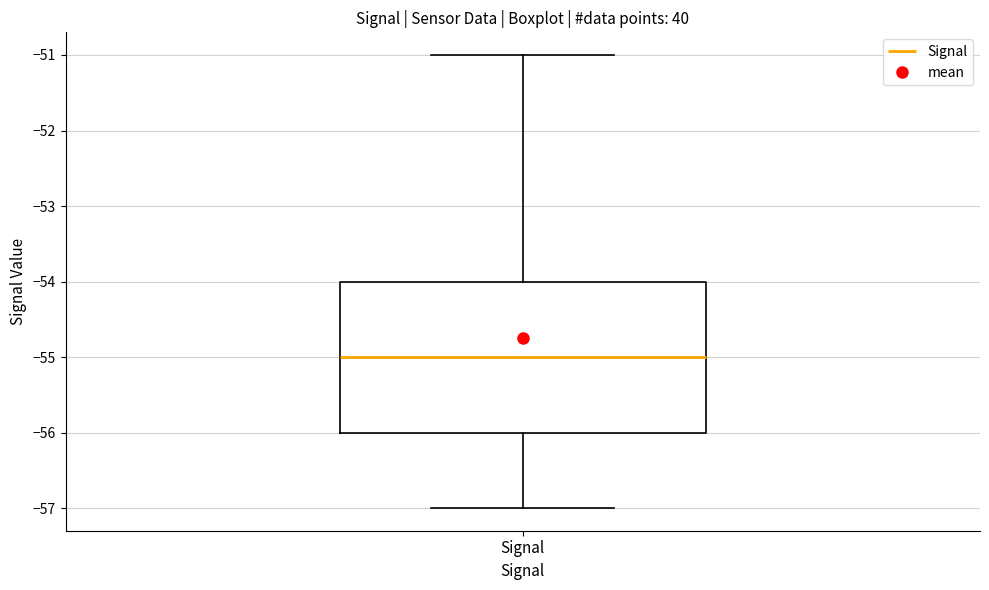

Read this box plot against the y-axis: the position of the median line, the range covered by the box, and the ends of both whiskers. The values are not printed on the chart, so give them approximately, as read against the axis.

median -55, box -56 to -54, whiskers -57 to -51